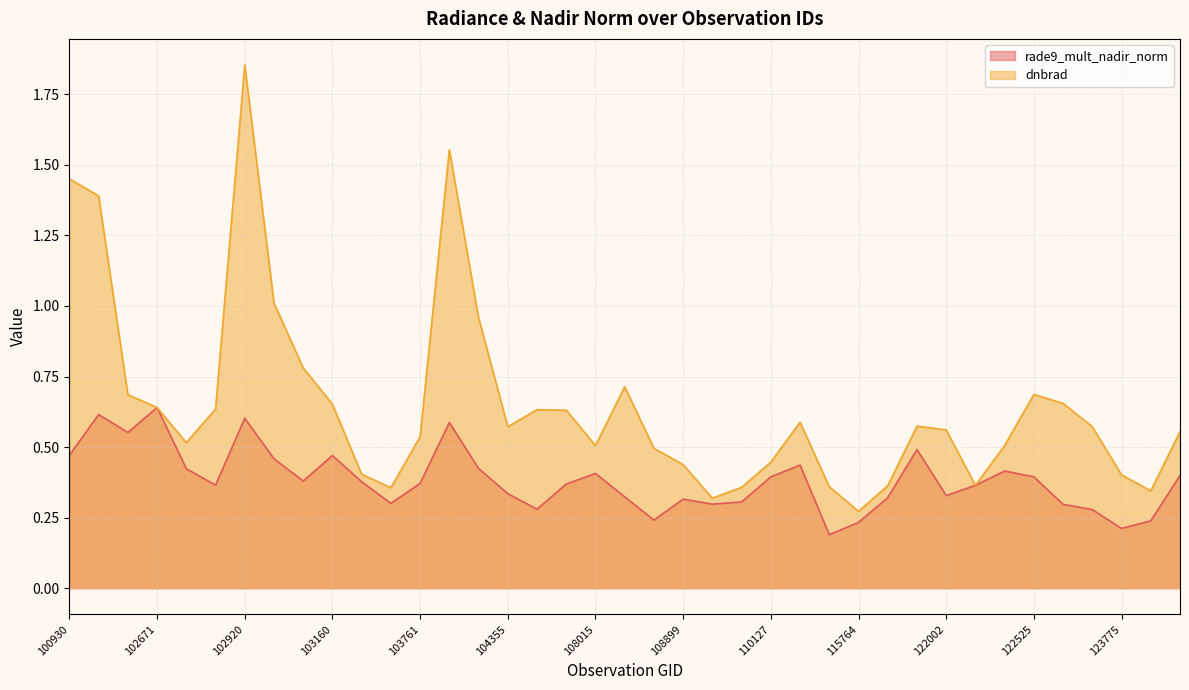

Between which two adjacent categories do dnbrad and rade9_mult_nadir_norm first intersect?

102551 and 102671